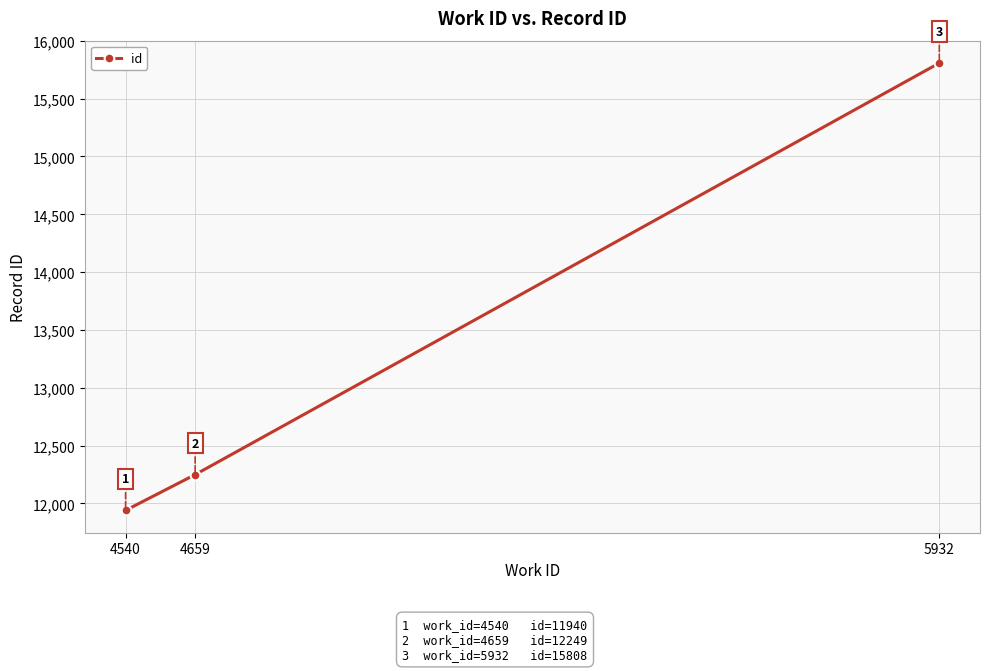

The value at 5932 is 15808. True or false?

True